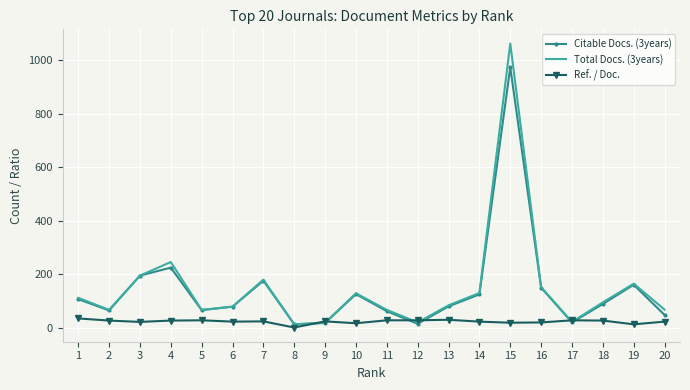

Which series has the largest range (max minus min)?

Total Docs. (3years)